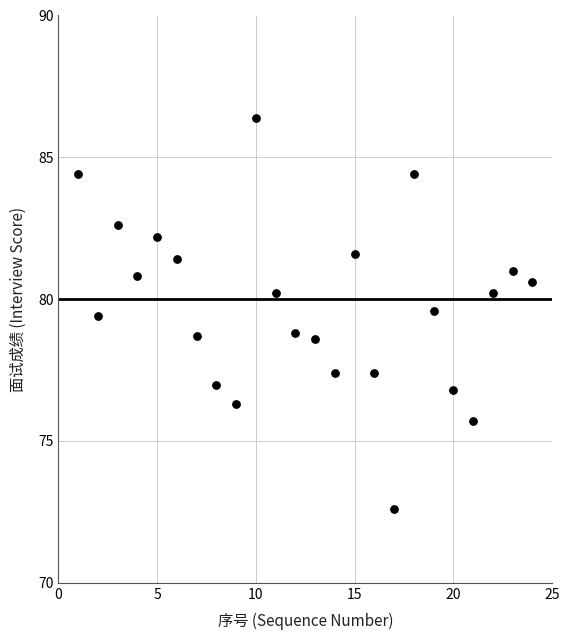

What is the range of Y values (max minus min)?

13.8